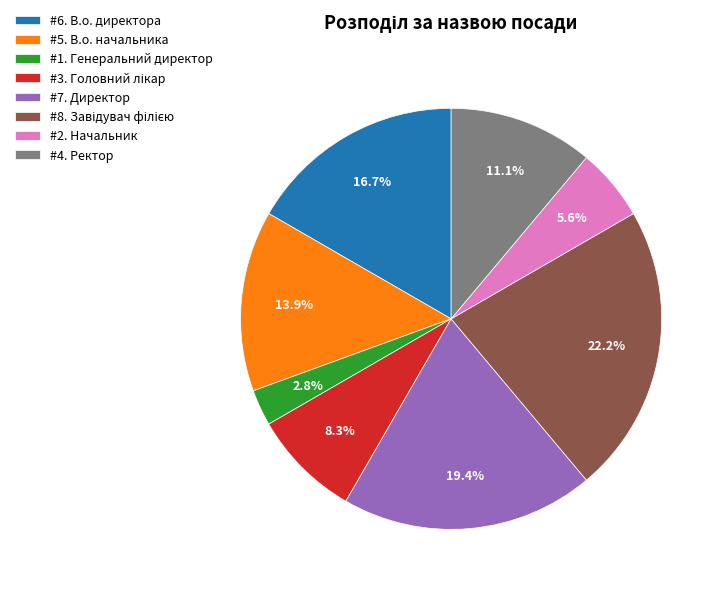

Does #4. Ректор account for over 50% of the chart?

No